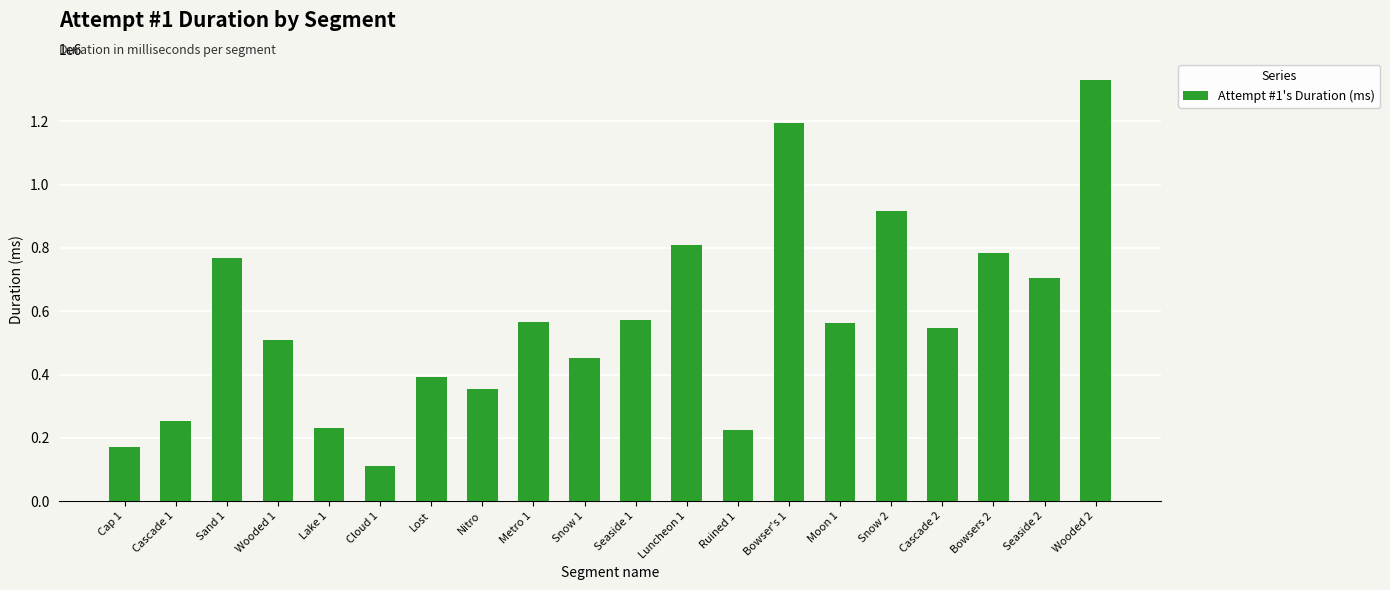

What is the difference between the maximum and second lowest values?

1161943